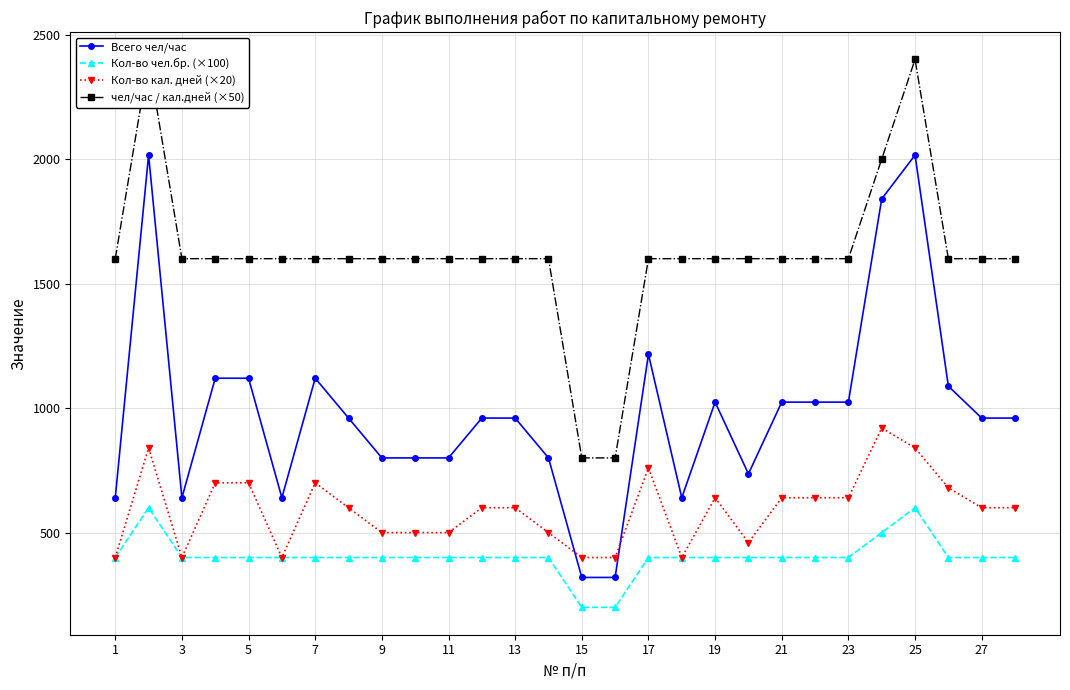

What are all the series names shown in the legend?

Всего чел/час, Кол-во чел.бр. (×100), Кол-во кал. дней (×20), чел/час / кал.дней (×50)